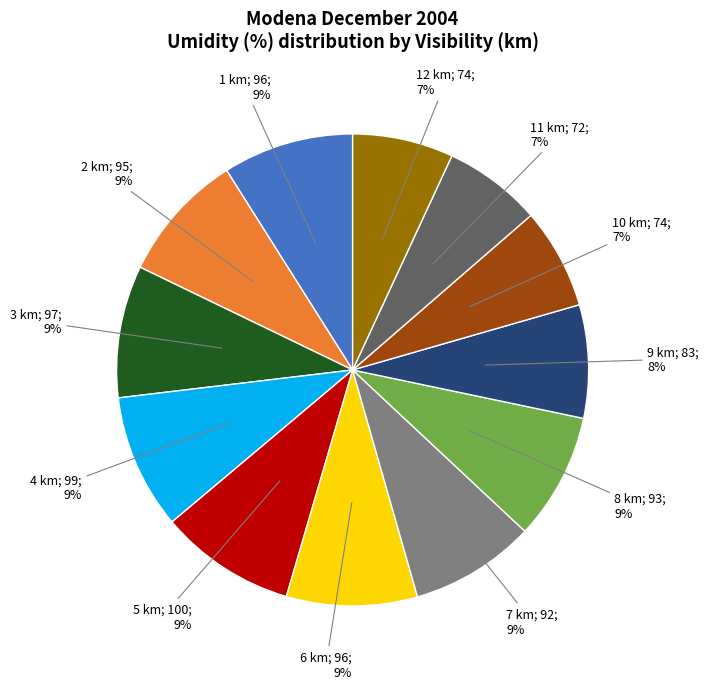

Does any single category account for the majority?

No